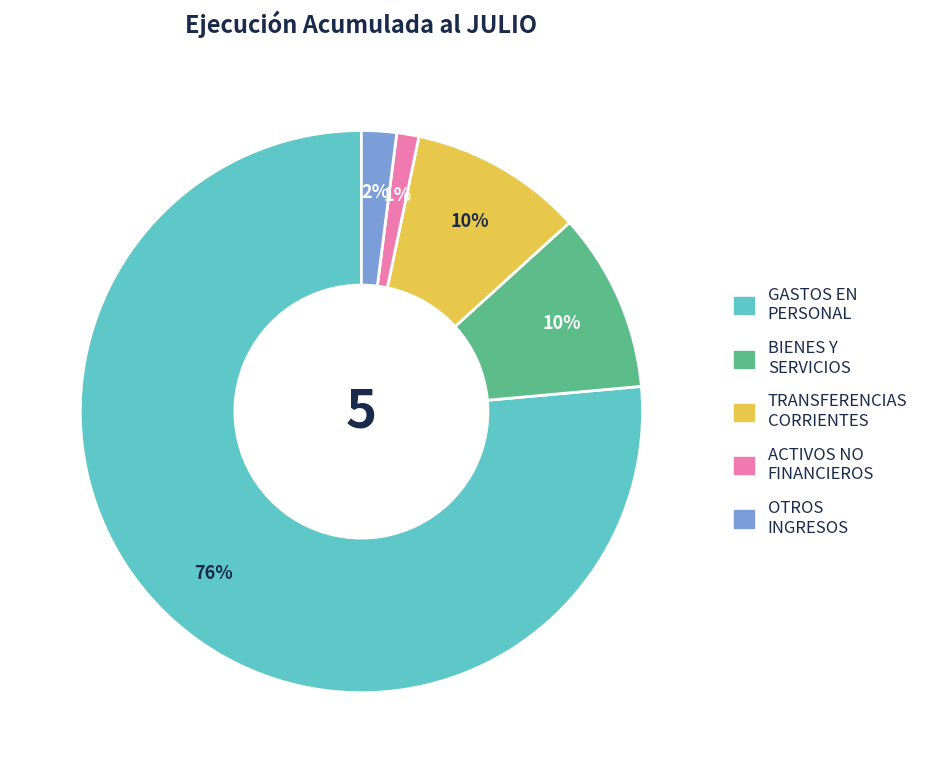

Is there a majority slice in this chart?

Yes